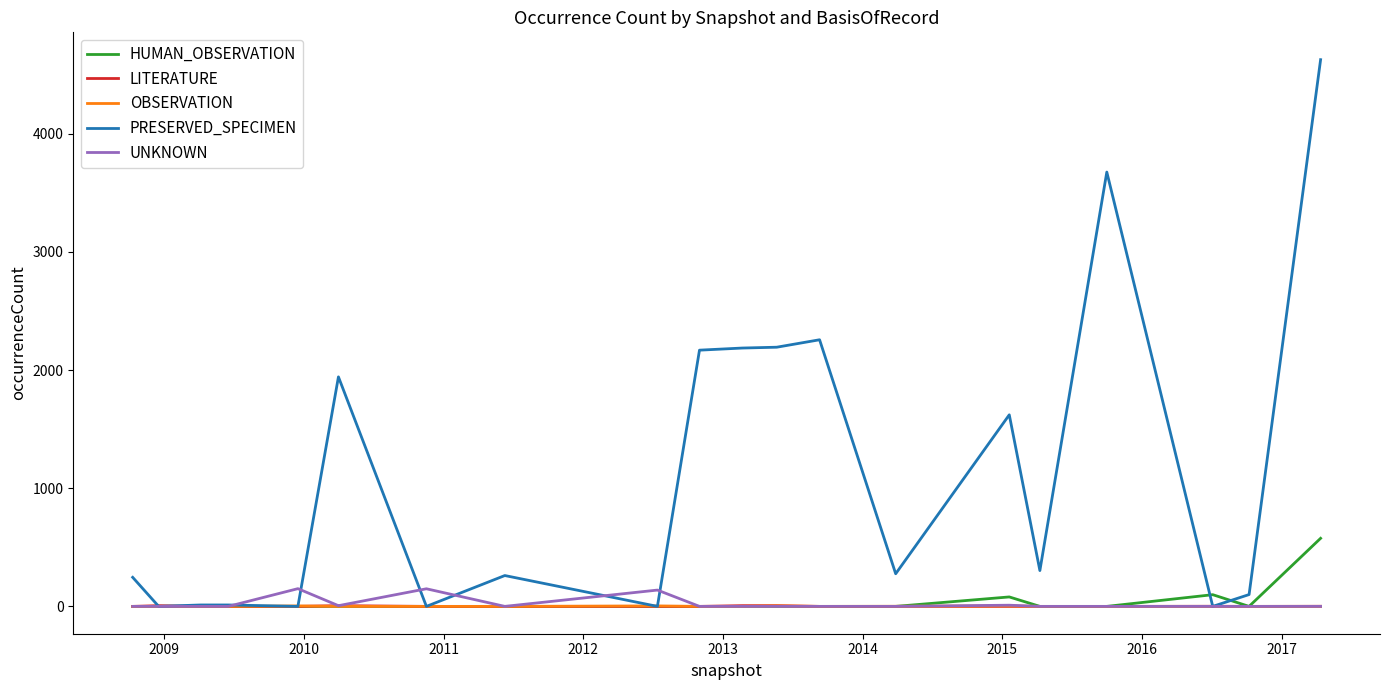

Which series has the widest spread of values?

PRESERVED_SPECIMEN